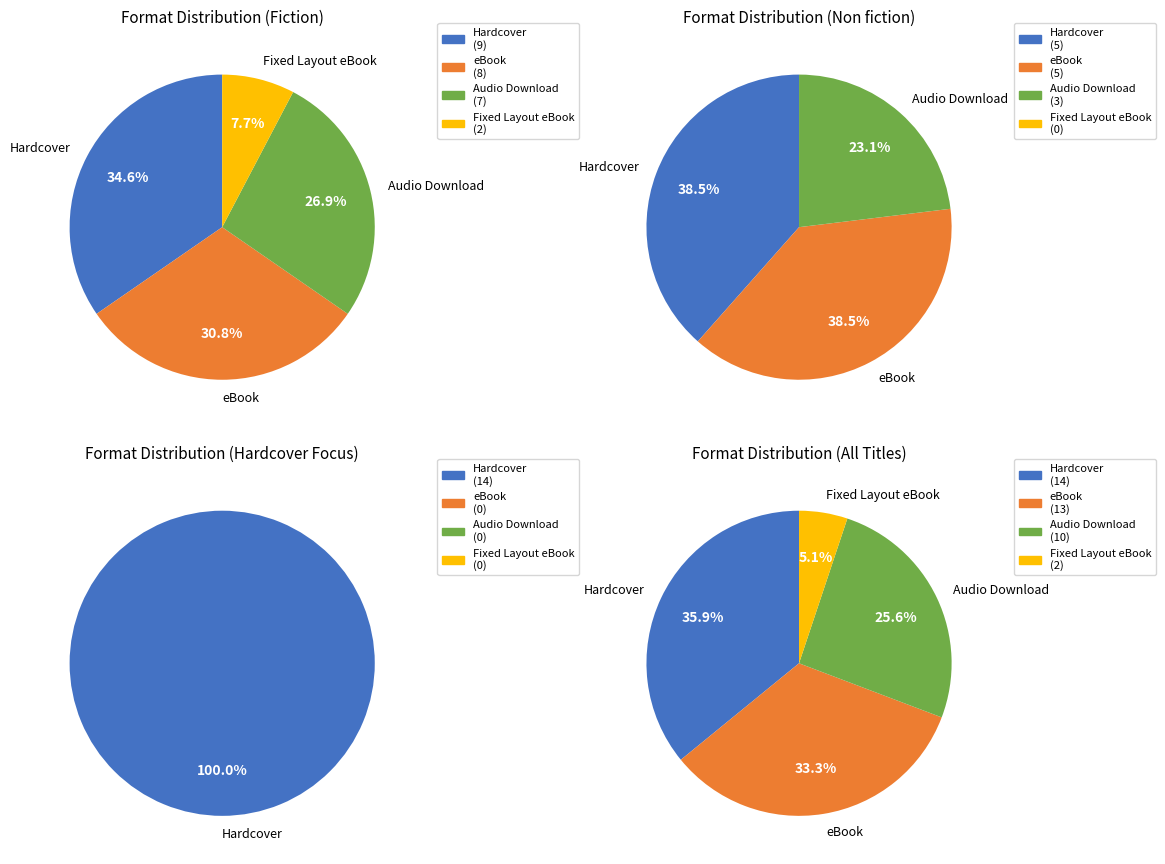

True or false: Fixed Layout eBook accounts for 13% of the total.

False